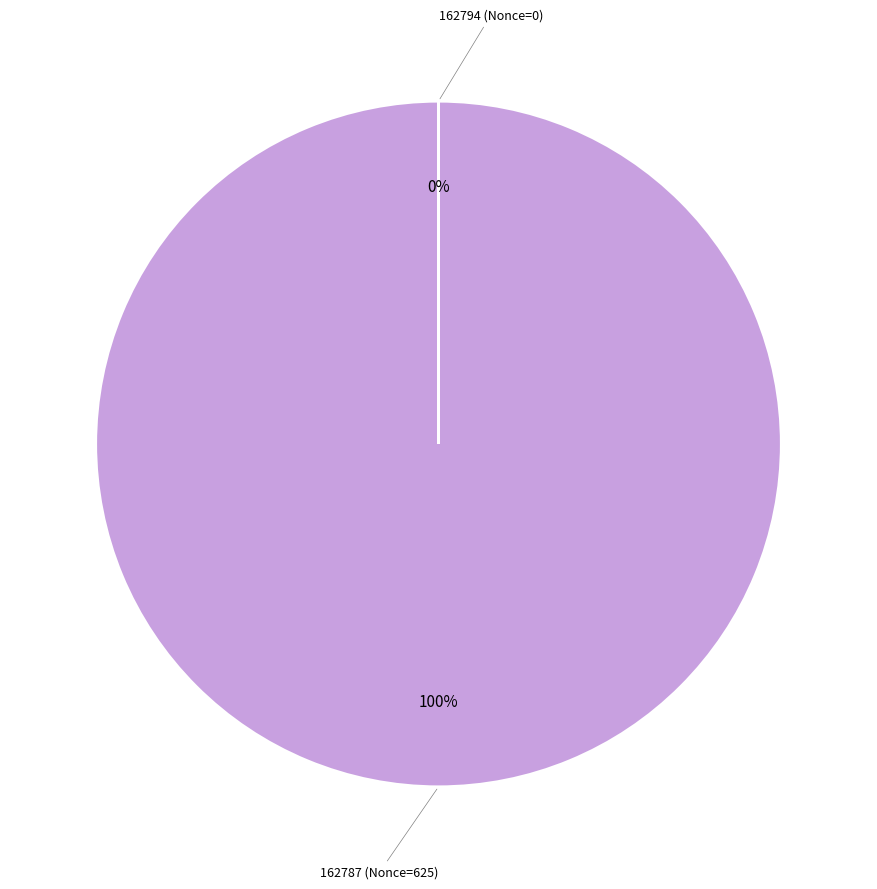

To the nearest percent, what is the average slice percentage?

50%